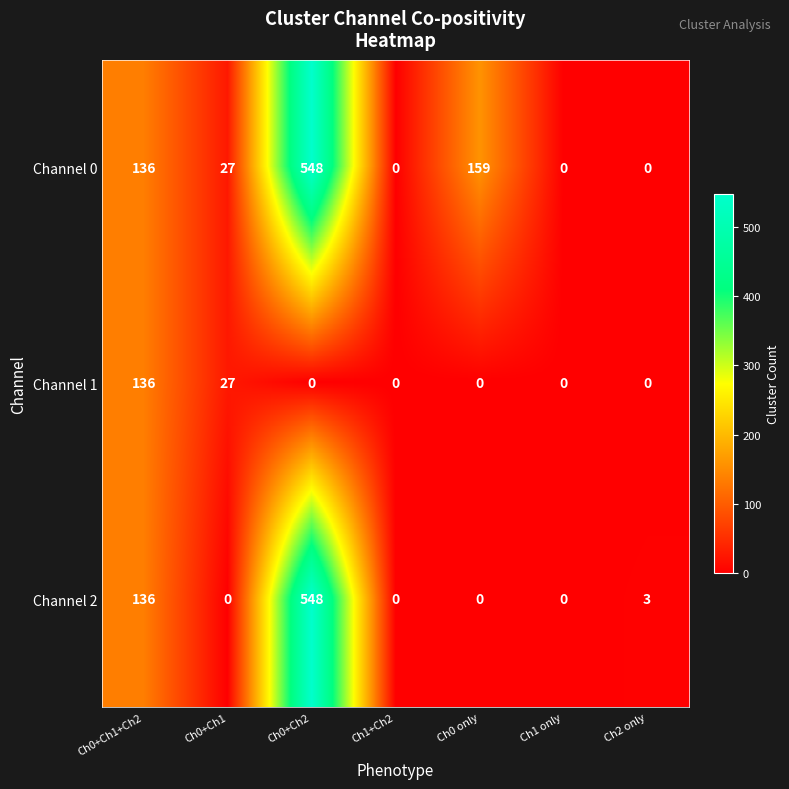

What is the difference between the second highest and second lowest values in the Channel 0 series?

159